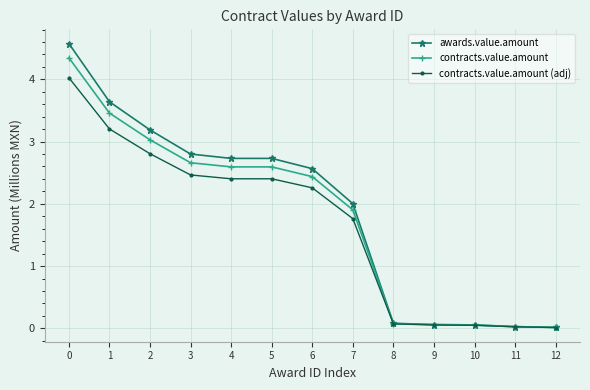

Does the chart display data point markers on the line(s)?

Yes